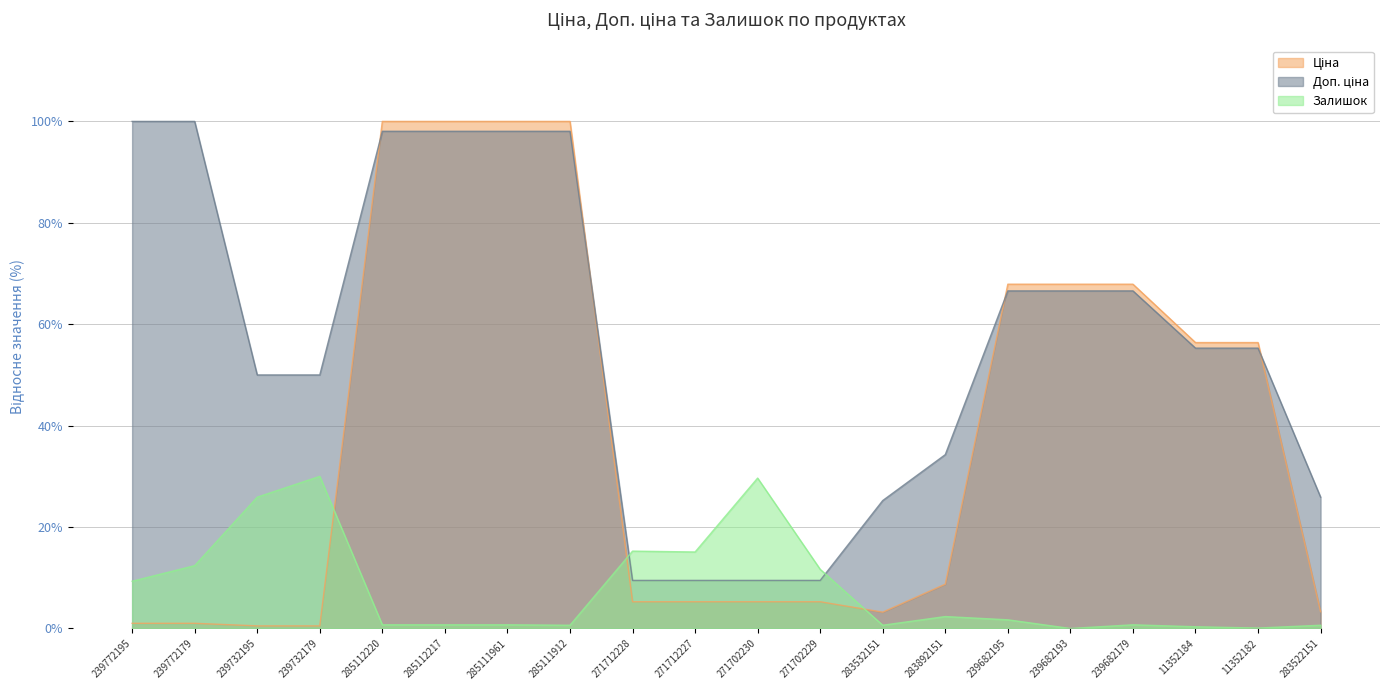

What is the value of the Залишок point at the 9th from the left?

15.3